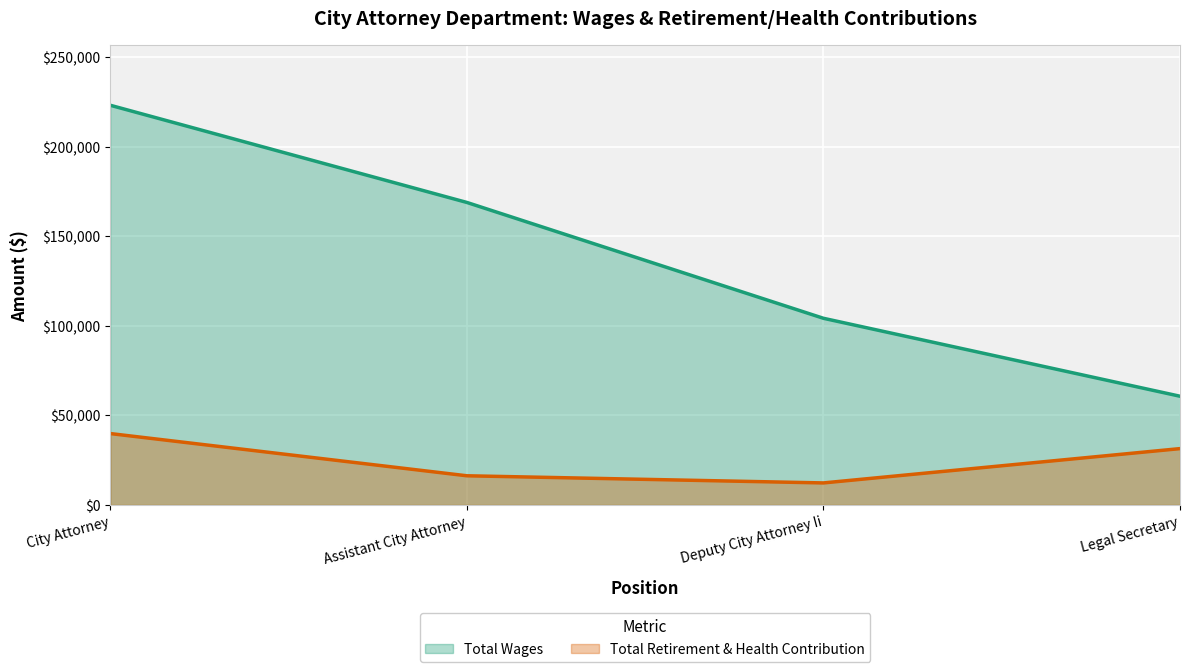

Where is Total Wages nearest to the value 141898?

Assistant City Attorney